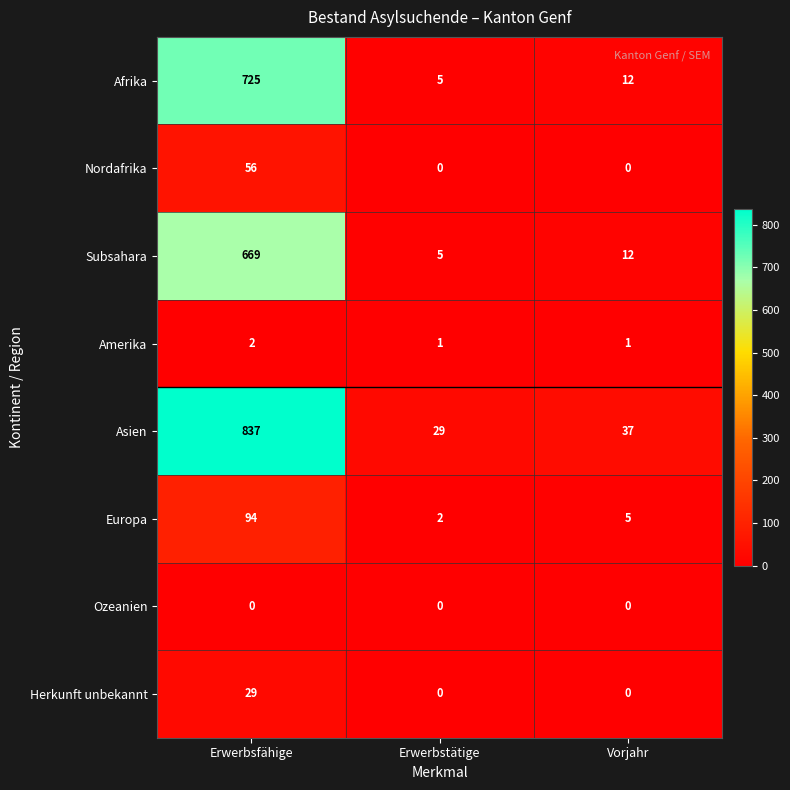

Reading left to right, what are all the values shown in this chart?

Afrika: 725	5	12
Nordafrika: 56	0	0
Subsahara: 669	5	12
Amerika: 2	1	1
Asien: 837	29	37
Europa: 94	2	5
Ozeanien: 0	0	0
Herkunft unbekannt: 29	0	0